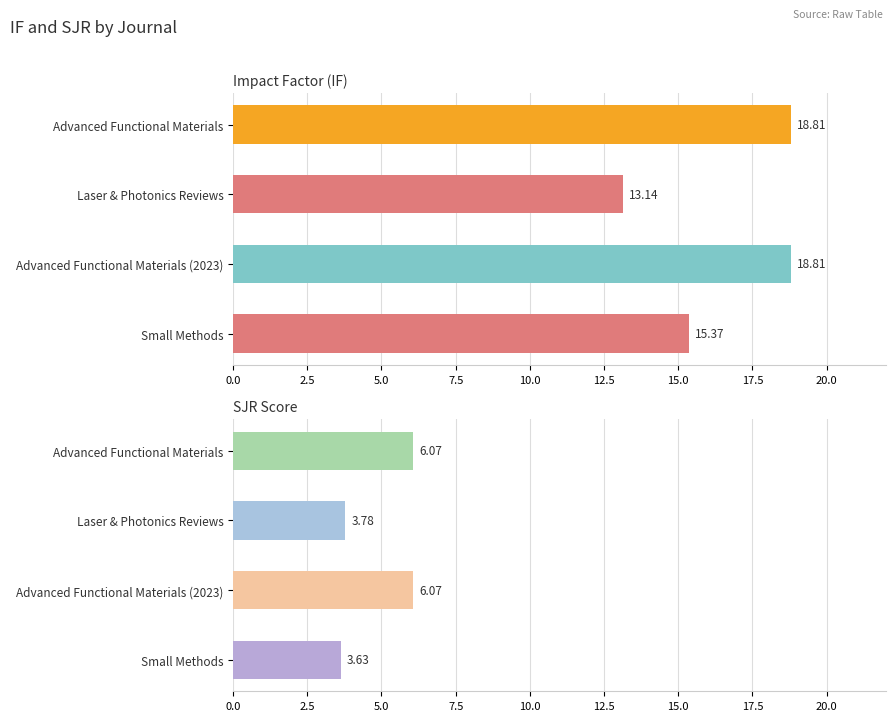

How many bars are there in each group?

2